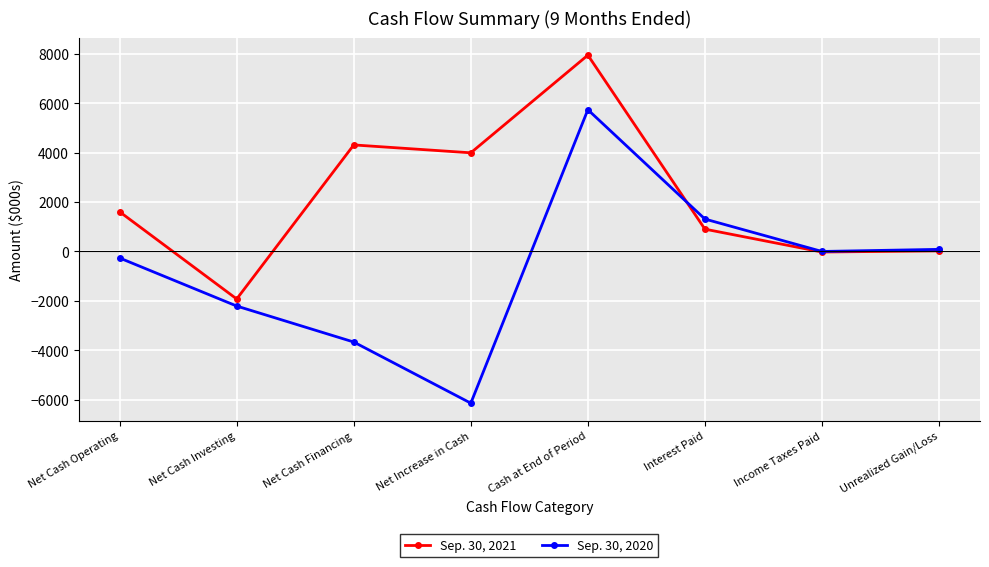

Rank the series by their maximum value, from highest to lowest.

Sep. 30, 2021, Sep. 30, 2020